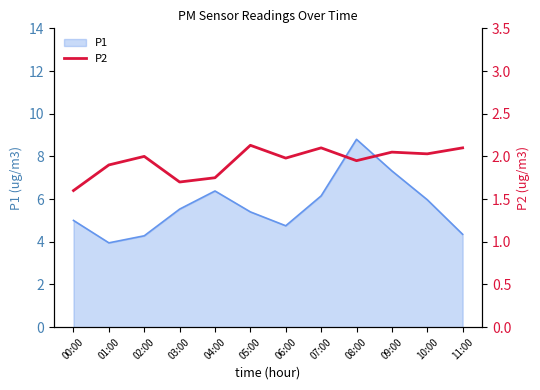

What is the lowest value of the P1 series?

4.0